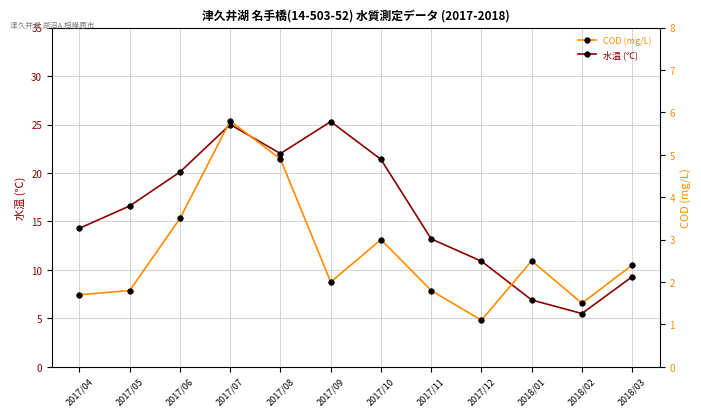

True or false: COD (mg/L) and 水温 (℃) intersect in this chart.

False